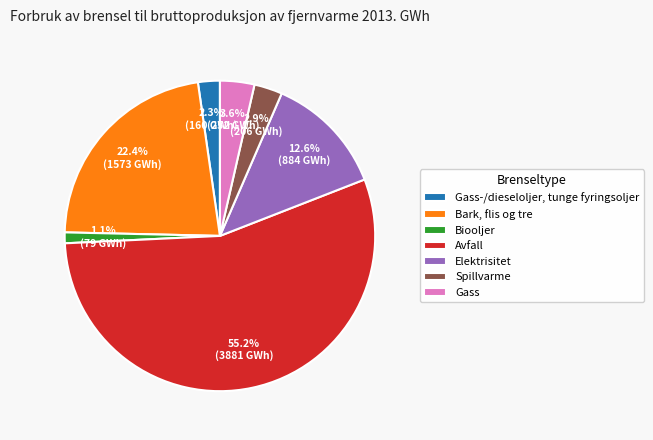

To the nearest percent, what portion does Gass represent?

4%